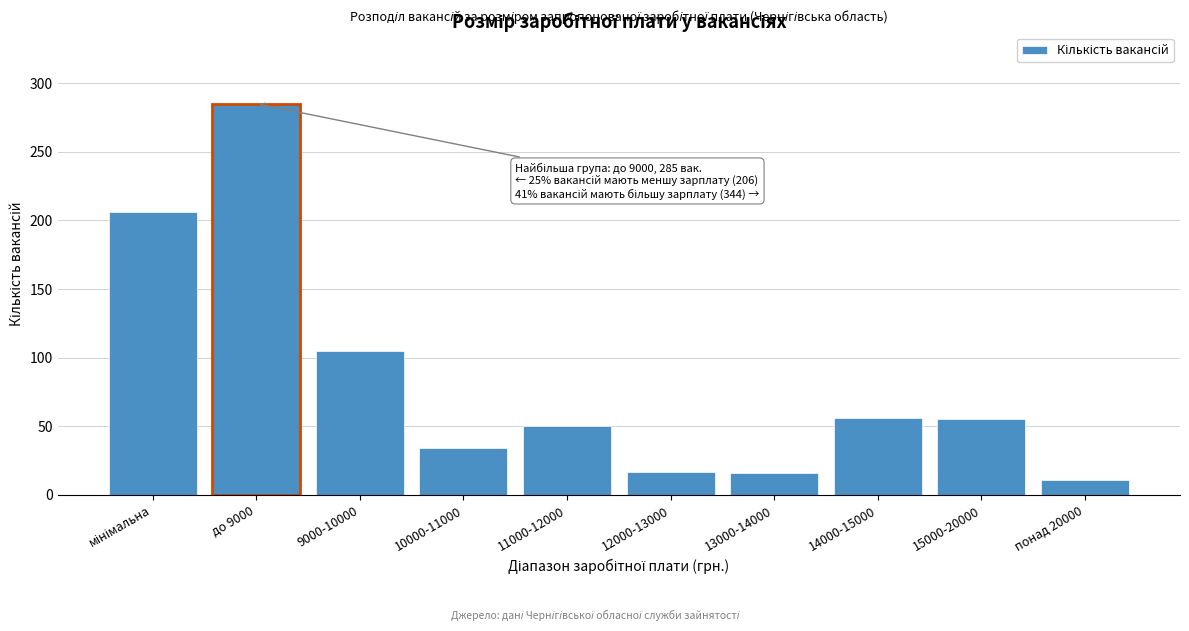

Is it true that the value at понад 20000 is 11?

True